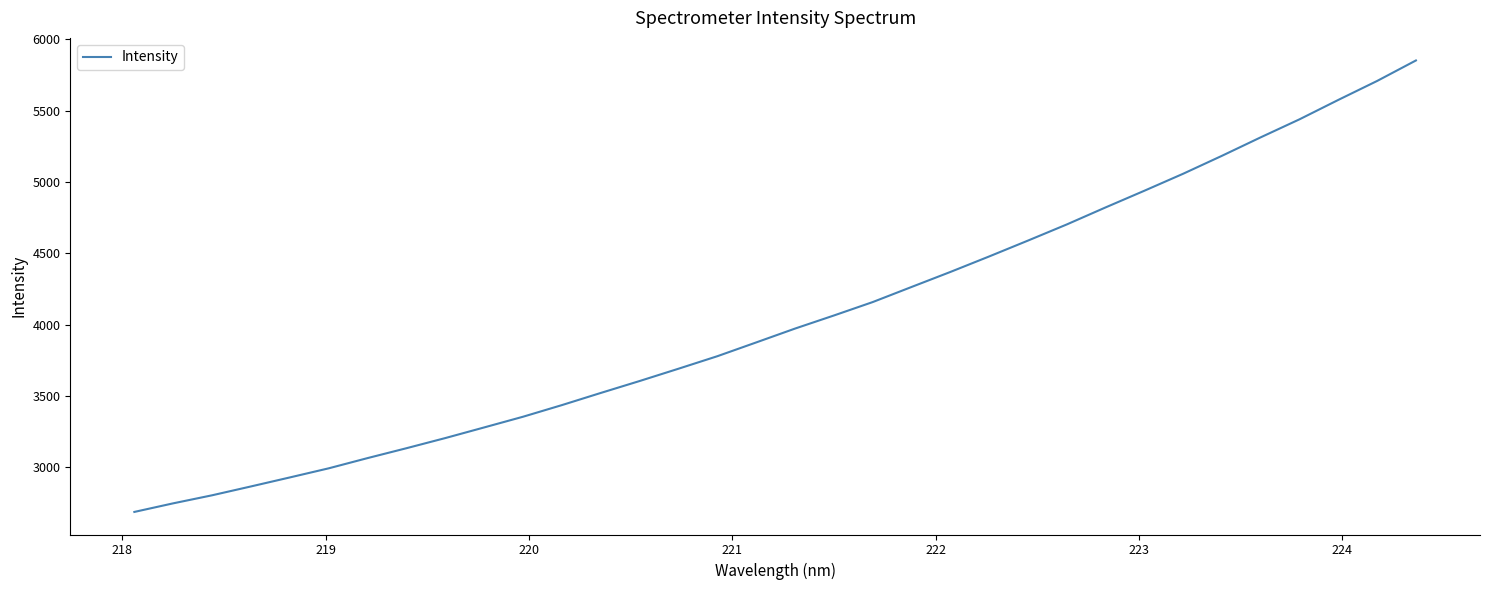

What is the difference between the maximum and minimum values?

3163.6